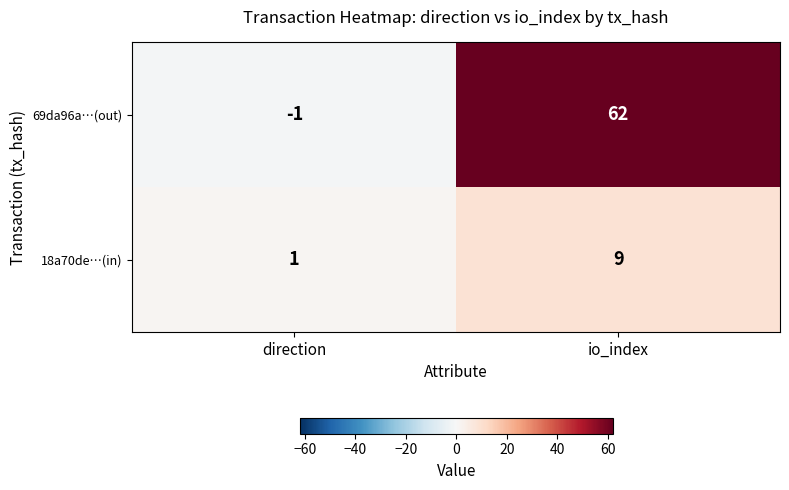

Is it true that 18a70de…(in) equals 16 at io_index?

False